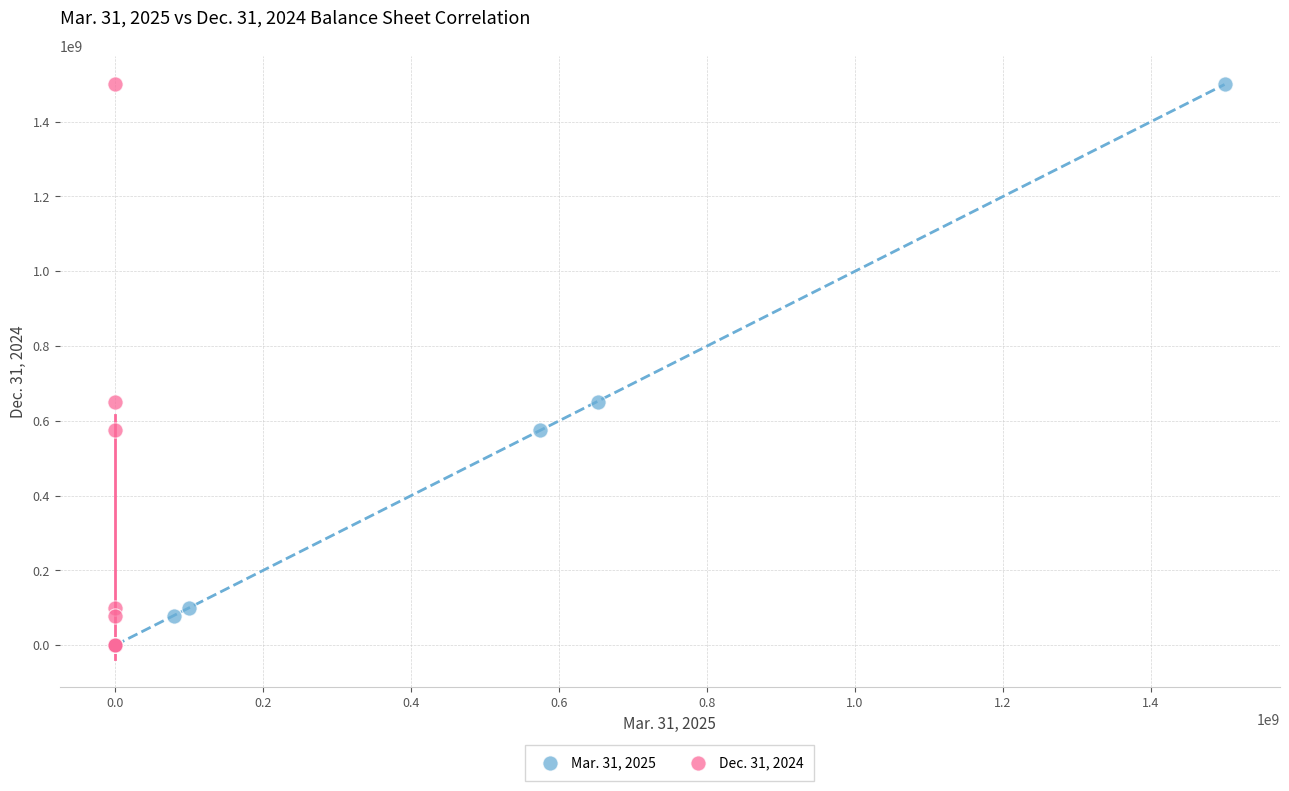

What are all the series names shown in the legend?

Mar. 31, 2025, Dec. 31, 2024